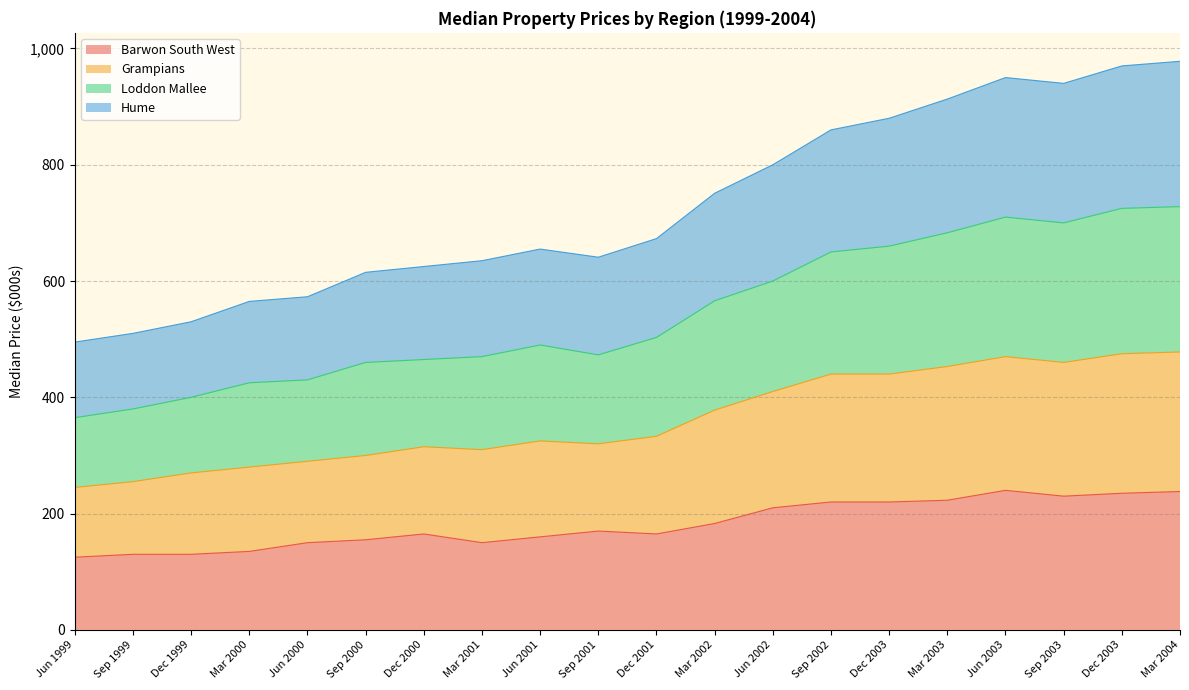

List the series in order of their peak value, highest first.

Loddon Mallee, Grampians, Hume, Barwon South West